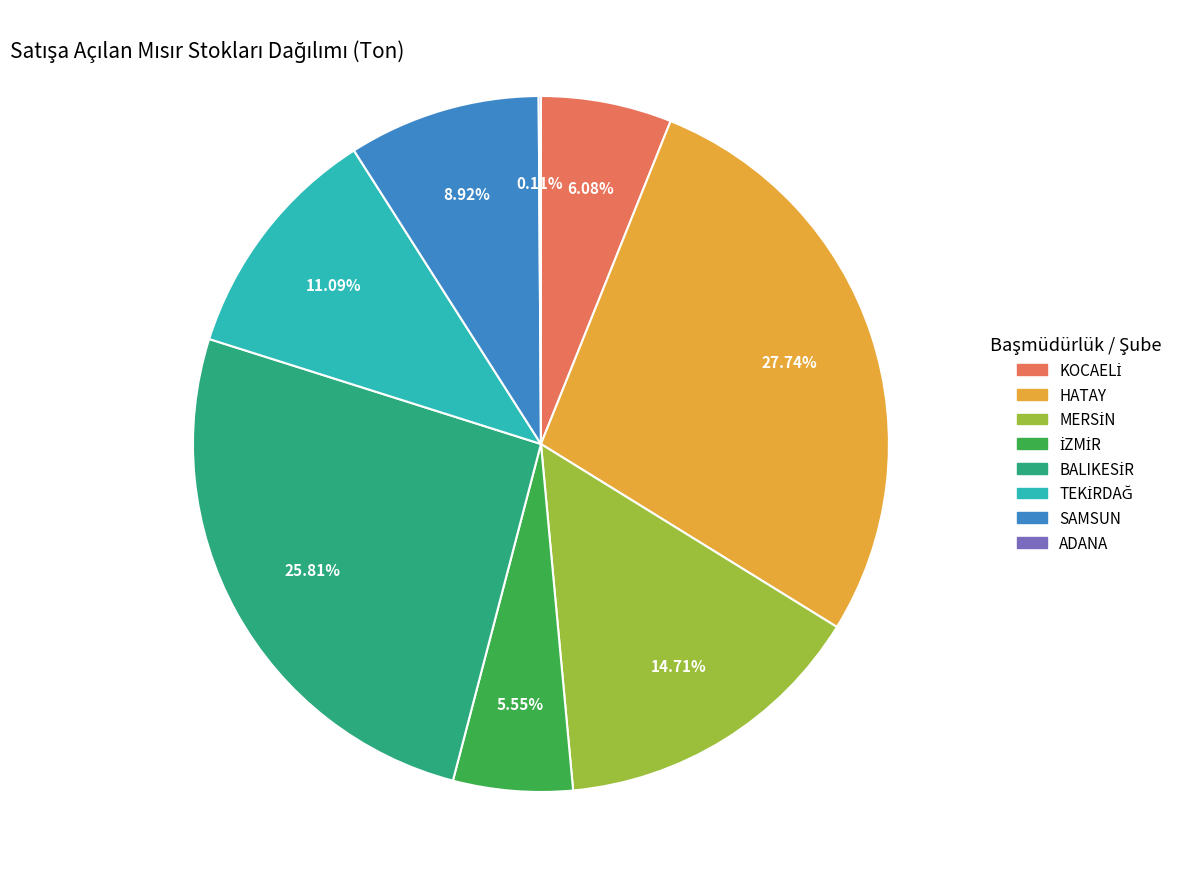

Is the sum of HATAY and SAMSUN greater than half?

No